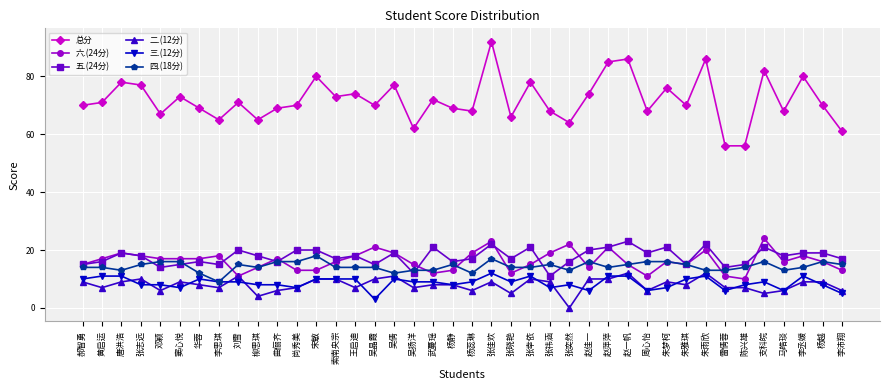

True or false: 五.(24分) and 总分 intersect in this chart.

False